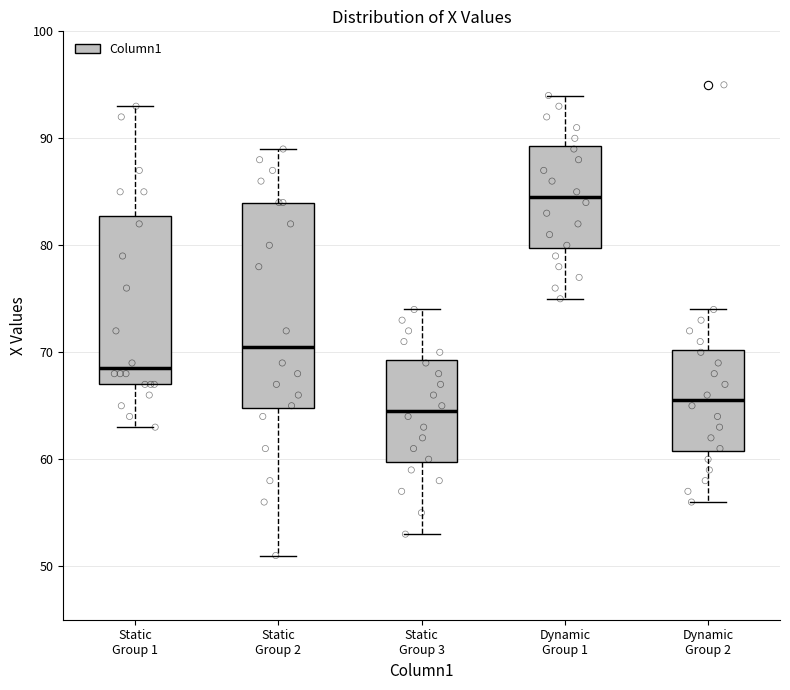

Which box's median line is the lowest?

Static Group 3